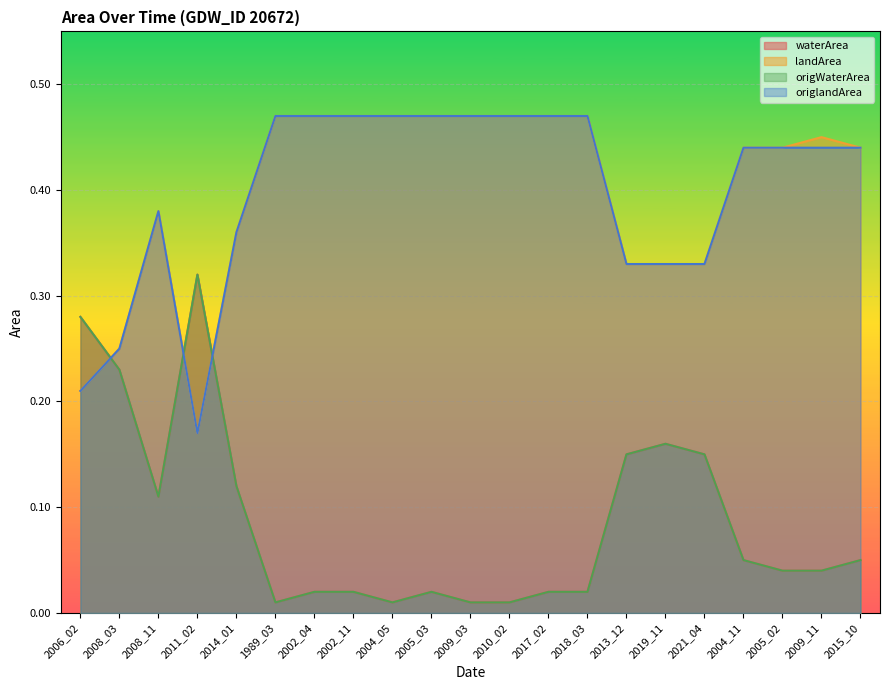

What is the sum of all landArea values?

8.4